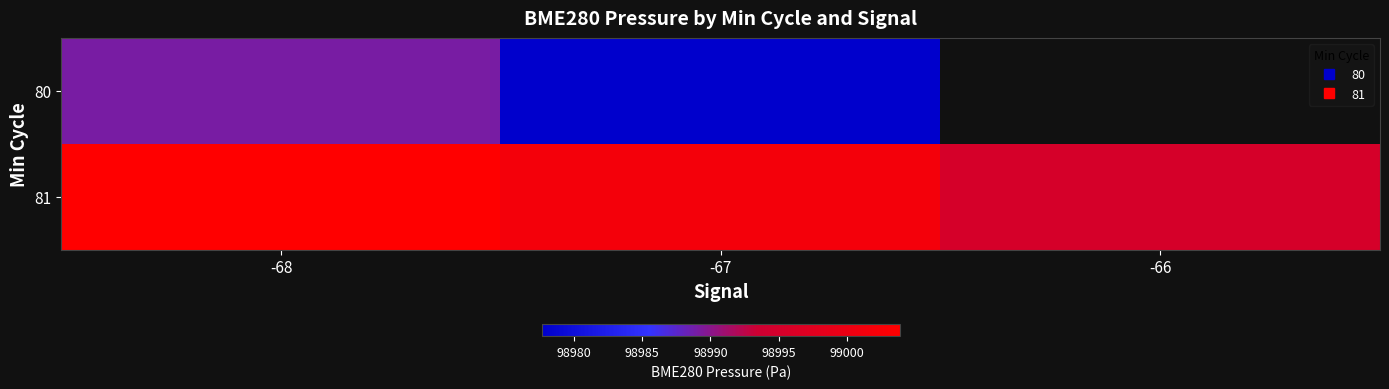

List the series in order of their overall mean, highest first.

80, 81